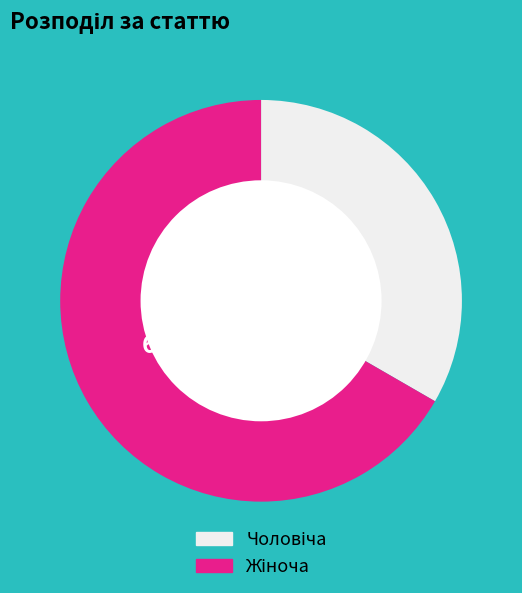

Combined, what portion of the pie is Жіноча and Чоловіча?

100.0%